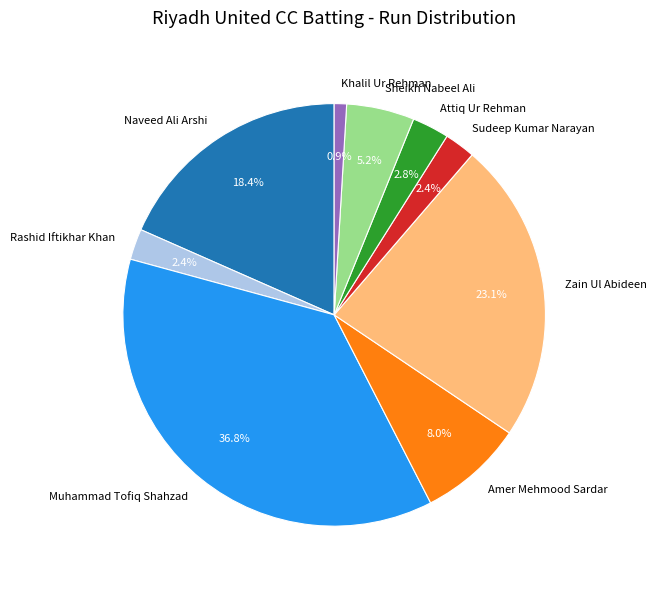

What is the smallest slice in the pie chart?

Khalil Ur Rehman